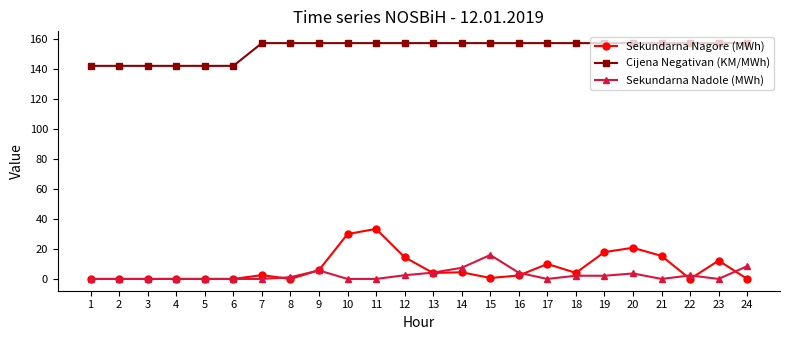

At which label does Sekundarna Nadole (MWh) first exceed 1?

8